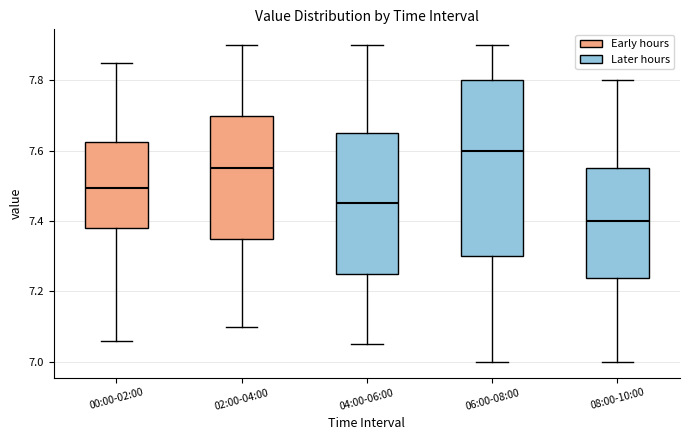

Which box is the tallest, from its lower edge to its upper edge?

06:00-08:00